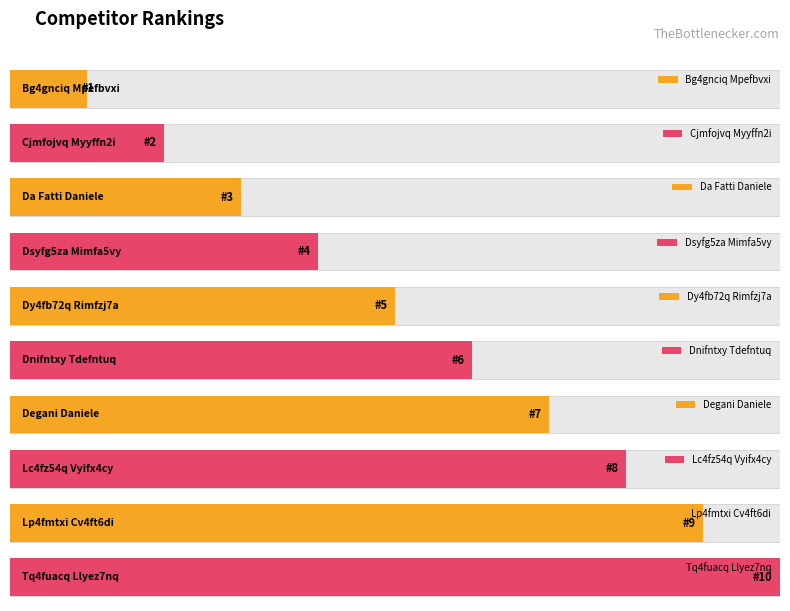

Where is the data nearest to the value 5?

Dy4fb72q Rimfzj7a